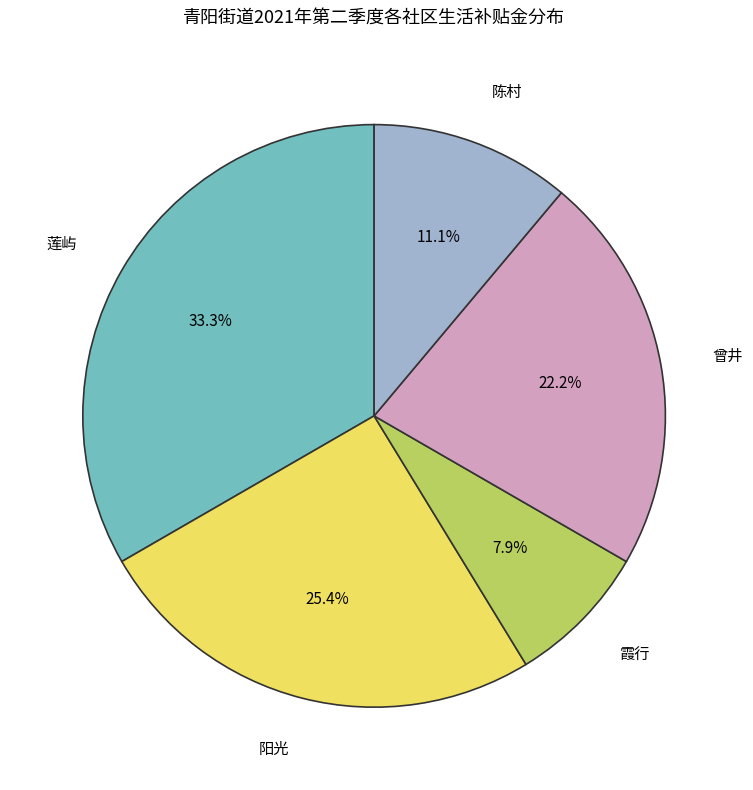

Does 曾井 represent more than half of the total?

No